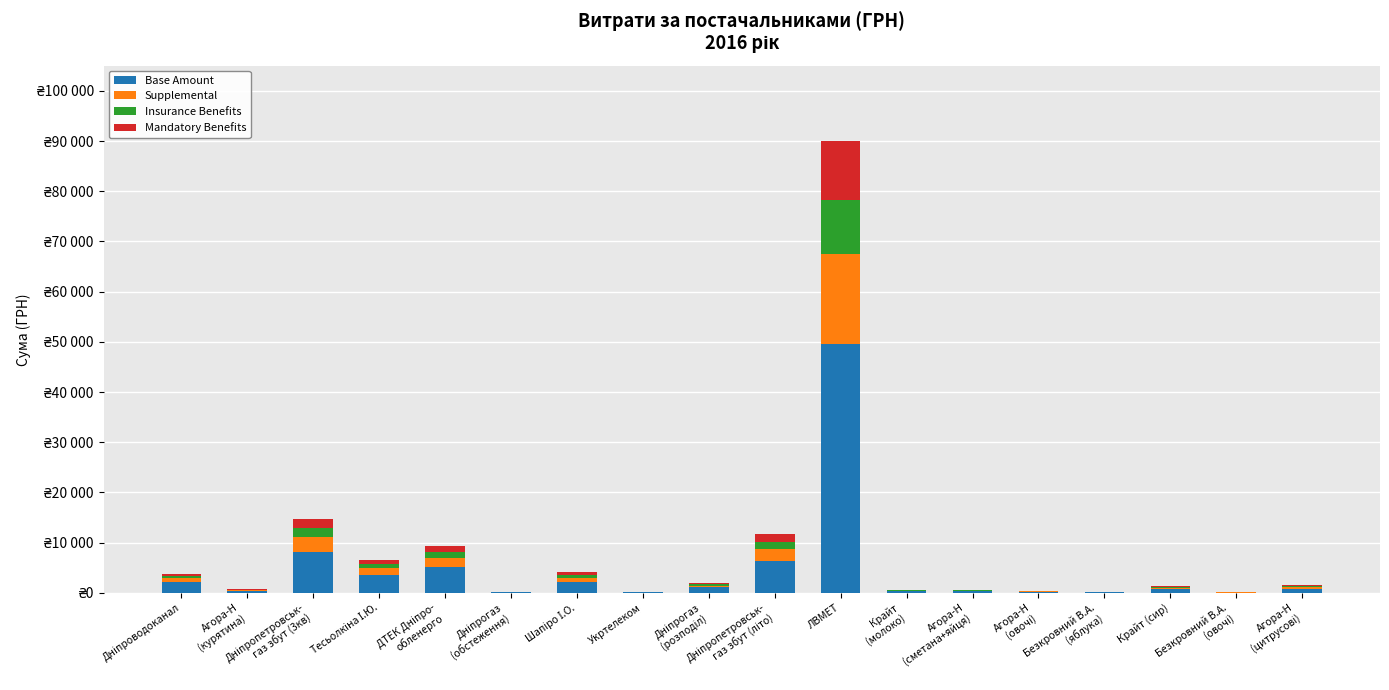

Does the chart contain stacked bars?

Yes